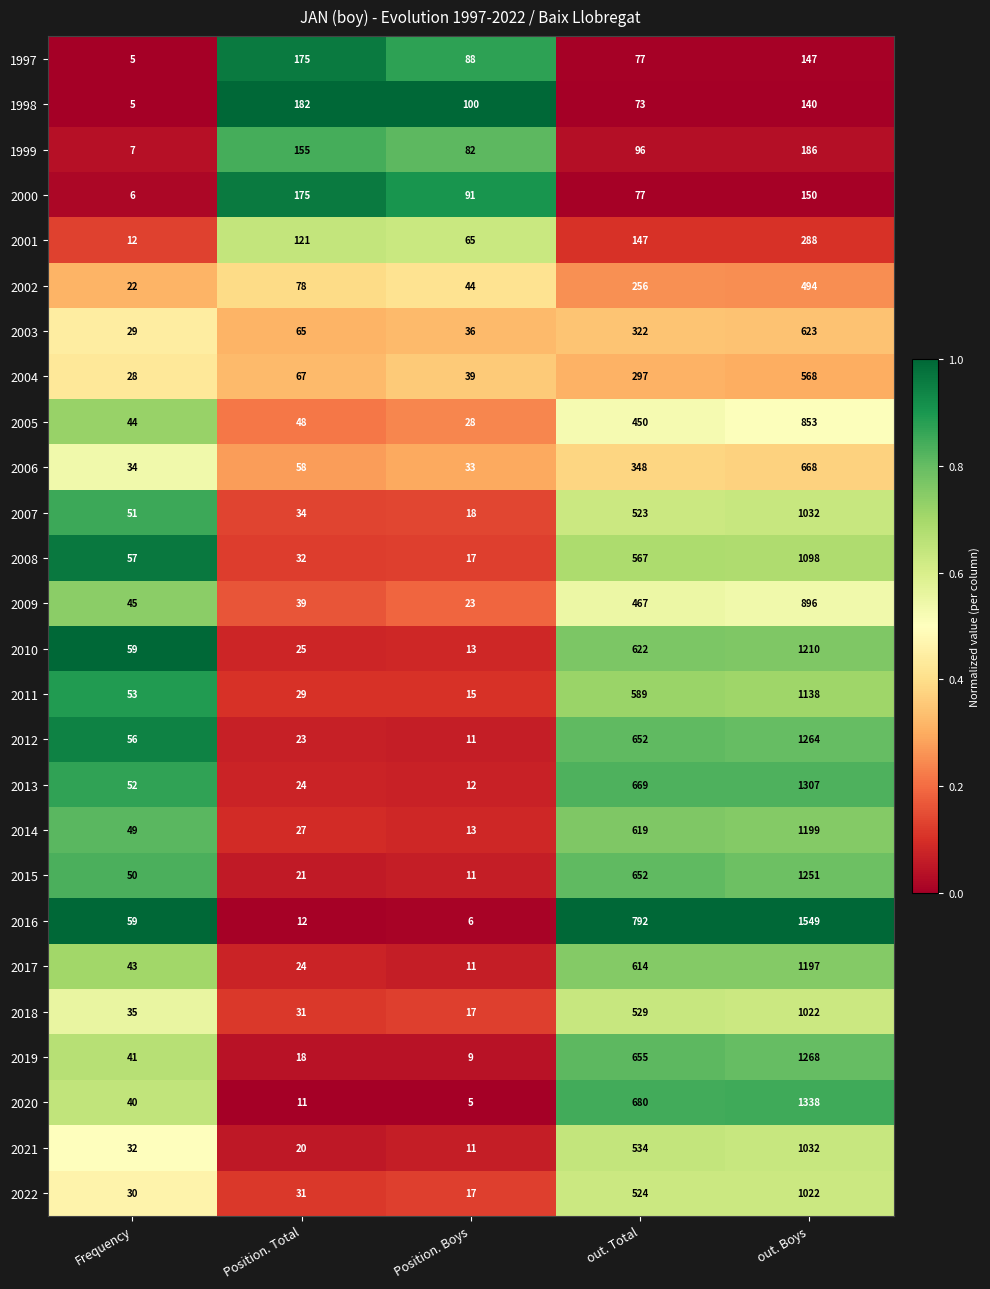

What is the difference between the maximum and second lowest values in the 2010 series?

1185